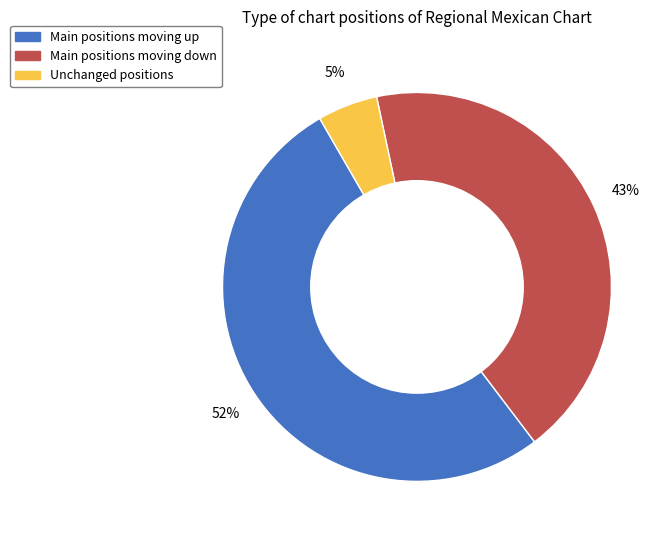

To the nearest percent, what is the average slice percentage?

33%